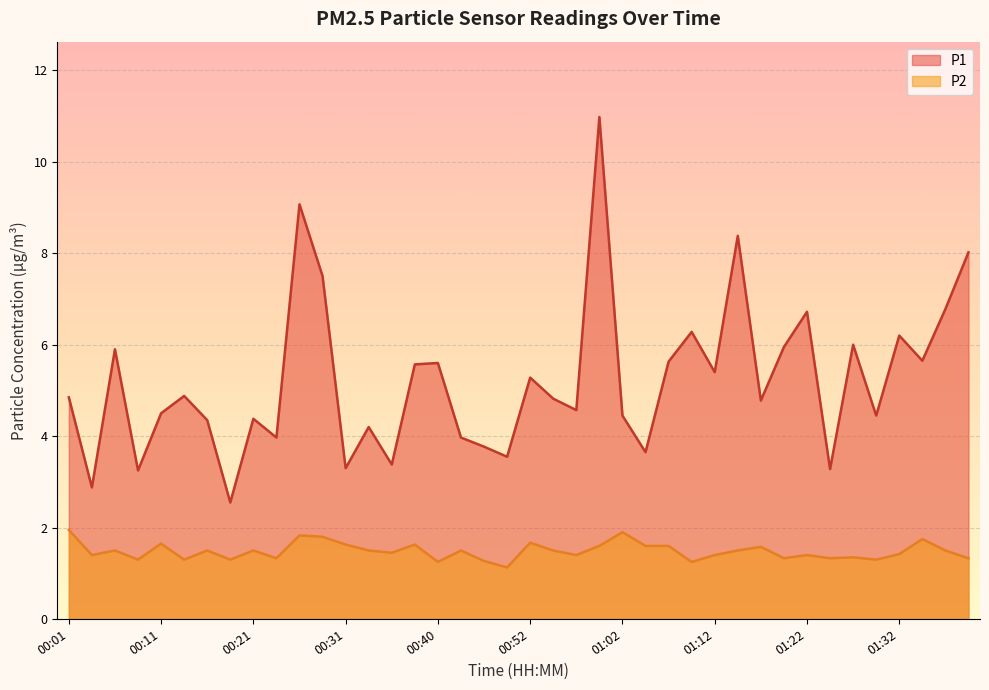

Reading right to left, extract all data points from this chart.

P1: 8.0	6.8	5.7	6.2	4.5	6.0	3.3	6.7	6.0	4.8	8.4	5.4	6.3	5.6	3.6	4.5	11.0	4.6	4.8	5.3	3.5	3.8	4.0	5.6	5.6	3.4	4.2	3.3	7.5	9.1	4.0	4.4	2.5	4.3	4.9	4.5	3.2	5.9	2.9	4.8
P2: 1.3	1.5	1.8	1.4	1.3	1.4	1.3	1.4	1.3	1.6	1.5	1.4	1.2	1.6	1.6	1.9	1.6	1.4	1.5	1.7	1.1	1.3	1.5	1.2	1.6	1.4	1.5	1.6	1.8	1.8	1.3	1.5	1.3	1.5	1.3	1.6	1.3	1.5	1.4	1.9